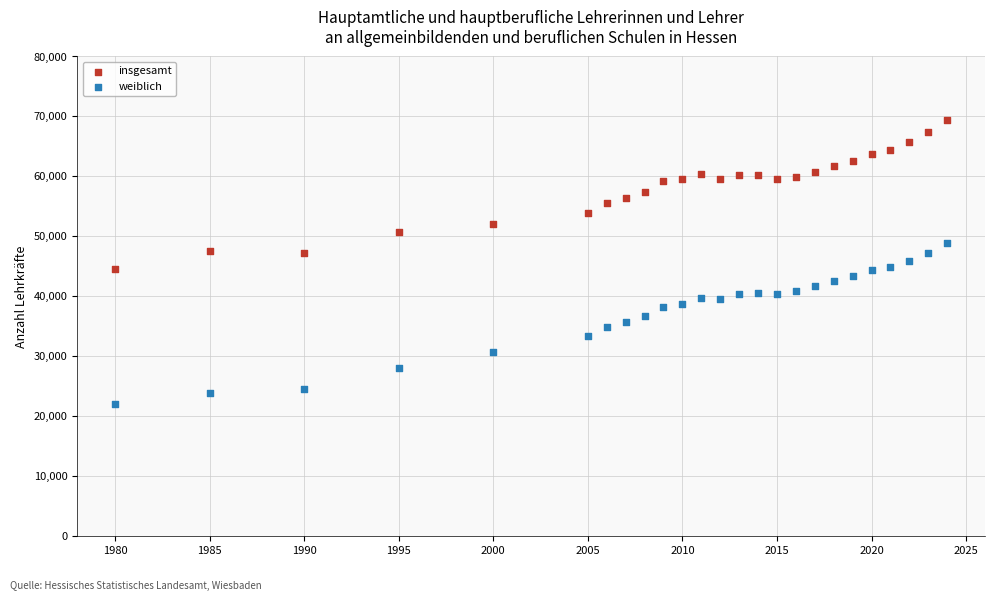

What is the X range (max minus min) for the scatter plot?

44